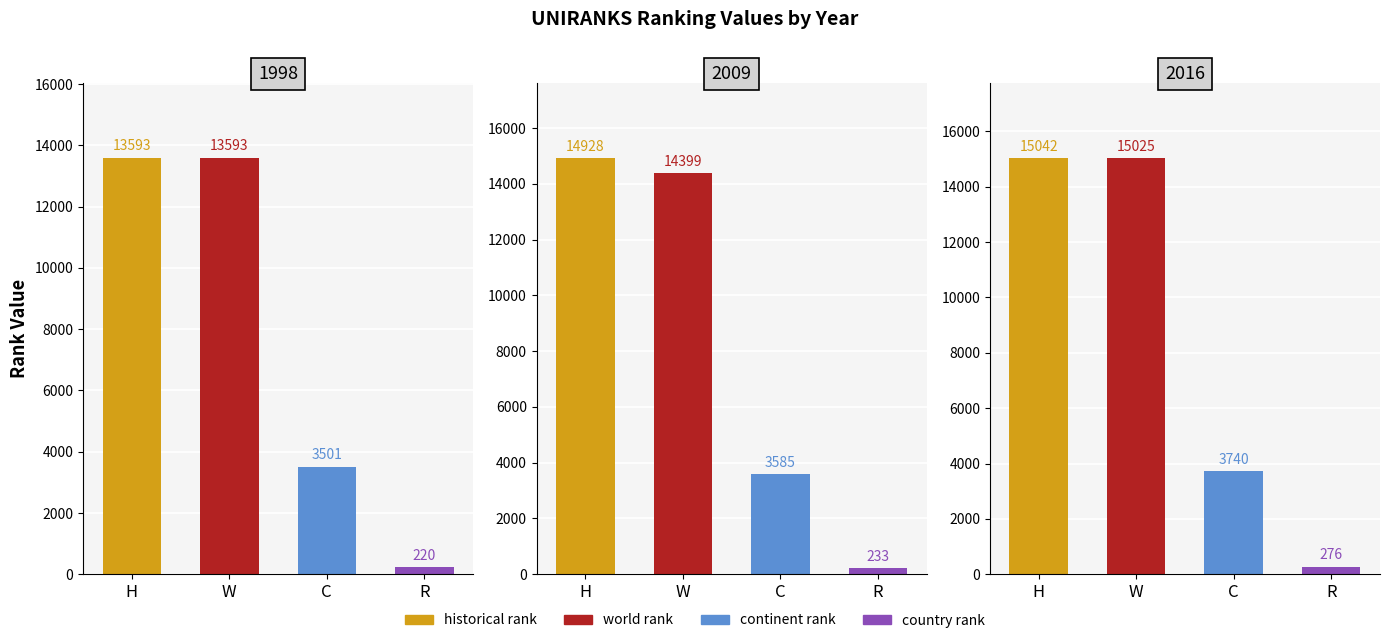

How many bars are there in each group?

4